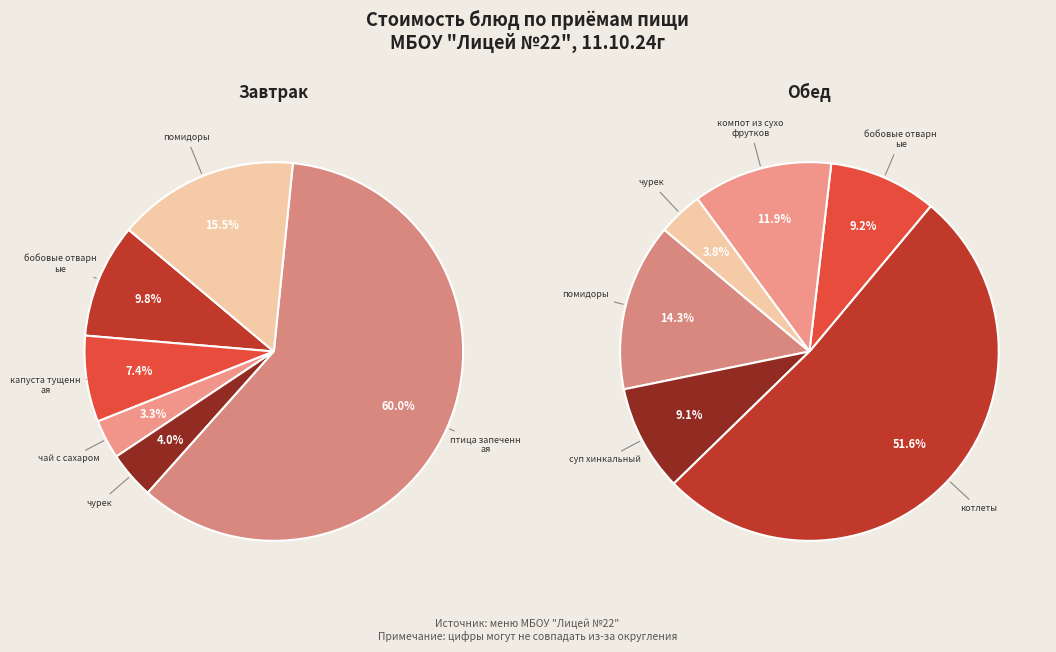

How many segments does this pie chart have?

12